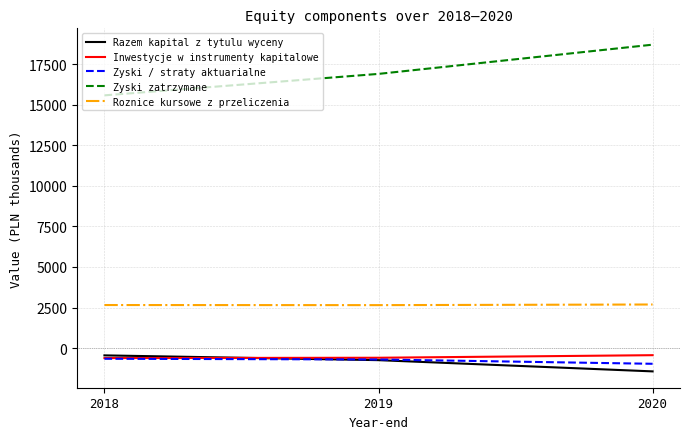

Which series changed the most between 2019 and 2020?

Zyski zatrzymane